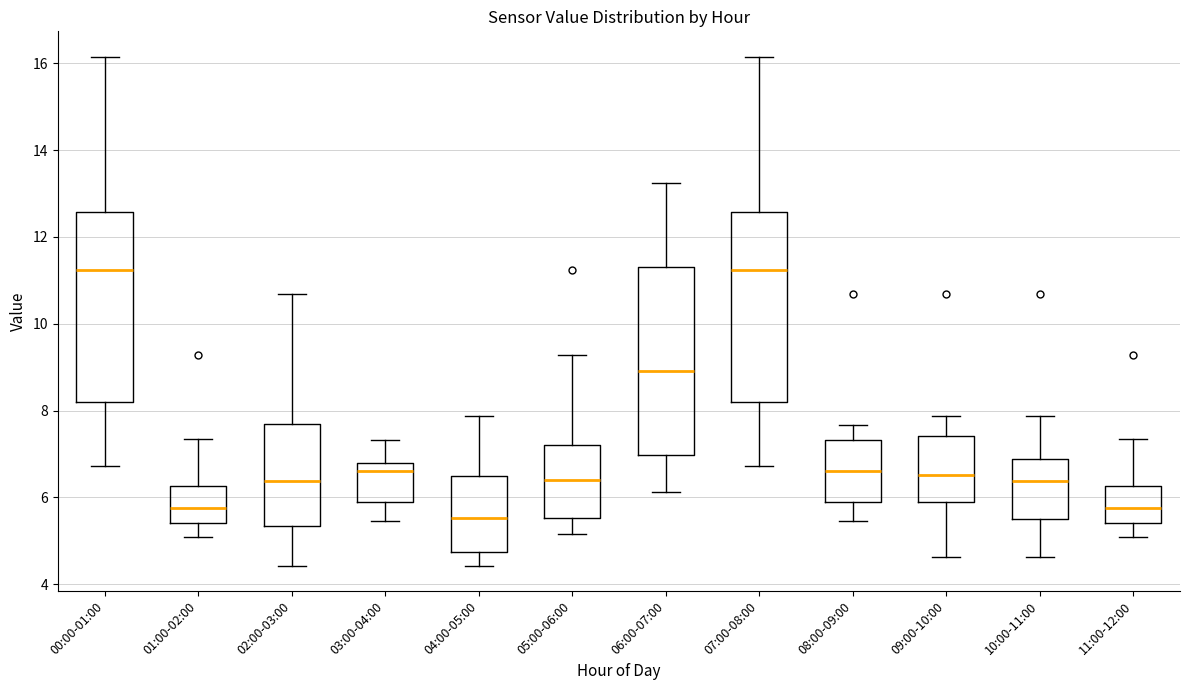

Reading left to right, read every box against the y-axis: the position of its median line, the range the box covers, and the ends of its whiskers. The values are not printed on the chart, so give them approximately, as read against the axis.

00:00-01:00: median 11.2, box 8.2 to 12.6, whiskers 6.8 to 16.2
01:00-02:00: median 5.8, box 5.4 to 6.2, whiskers 5.2 to 7.4
02:00-03:00: median 6.4, box 5.4 to 7.6, whiskers 4.4 to 10.6
03:00-04:00: median 6.6, box 5.8 to 6.8, whiskers 5.4 to 7.4
04:00-05:00: median 5.6, box 4.8 to 6.6, whiskers 4.4 to 7.8
05:00-06:00: median 6.4, box 5.6 to 7.2, whiskers 5.2 to 9.2
06:00-07:00: median 9.0, box 7.0 to 11.4, whiskers 6.2 to 13.2
07:00-08:00: median 11.2, box 8.2 to 12.6, whiskers 6.8 to 16.2
08:00-09:00: median 6.6, box 5.8 to 7.4, whiskers 5.4 to 7.6
09:00-10:00: median 6.6, box 5.8 to 7.4, whiskers 4.6 to 7.8
10:00-11:00: median 6.4, box 5.6 to 6.8, whiskers 4.6 to 7.8
11:00-12:00: median 5.8, box 5.4 to 6.2, whiskers 5.2 to 7.4